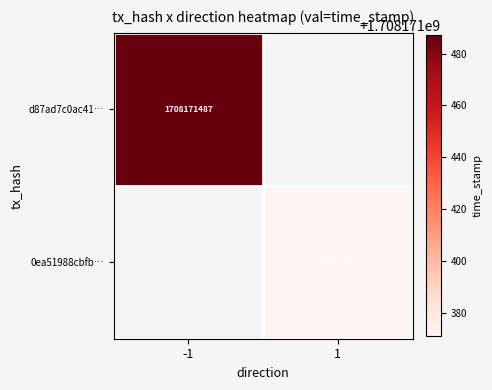

Which category has the lowest value in the d87ad7c0ac418528e40ca34525ff095081ecd16 series?

1